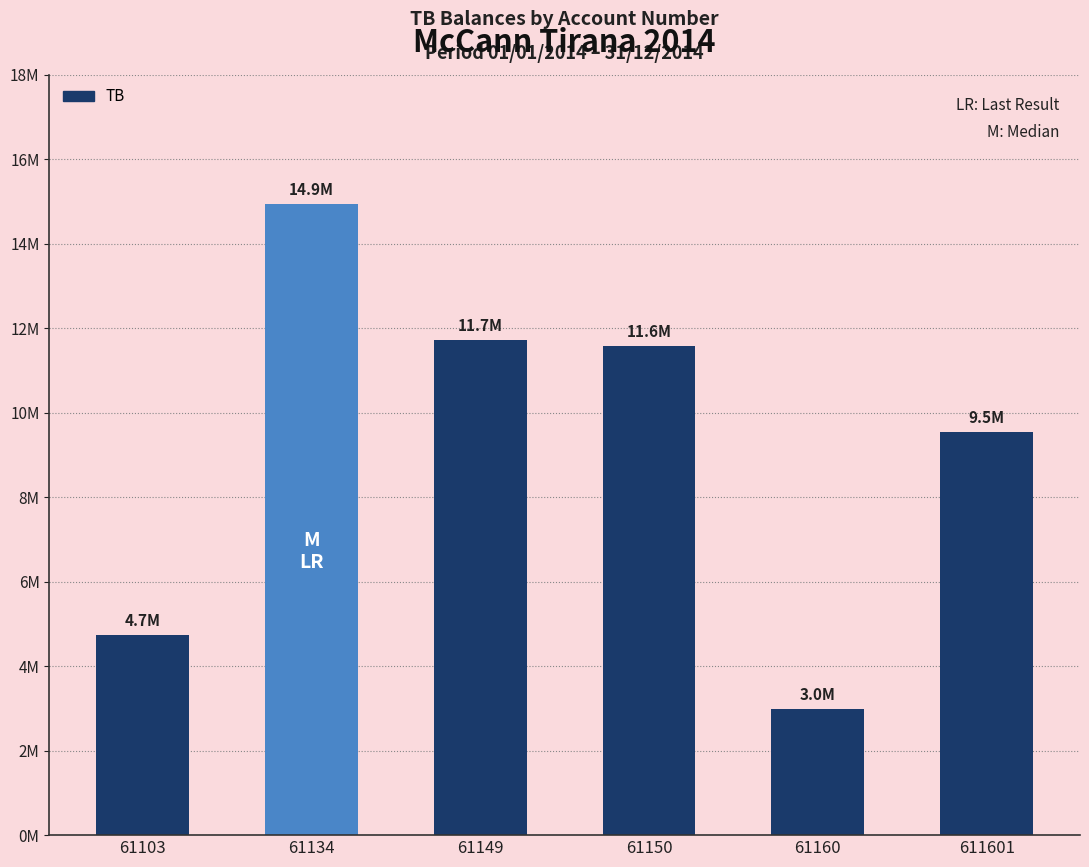

The chart shows a value of 14931158.8 at 61134. True or false?

True